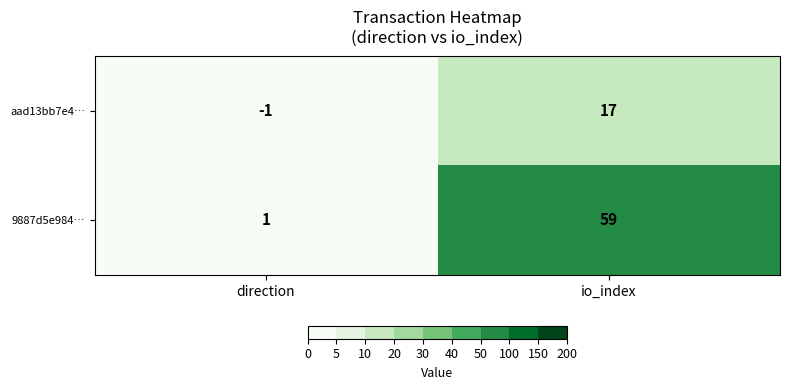

Rank the series by their average value, from lowest to highest.

aad13bb7e4…, 9887d5e984…